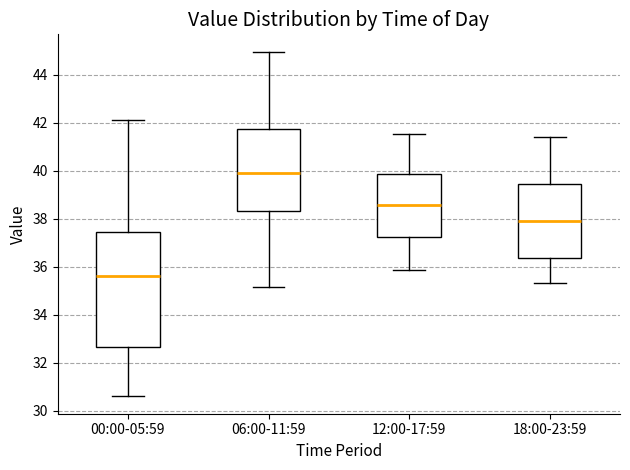

Which box has the lowest median line?

00:00-05:59